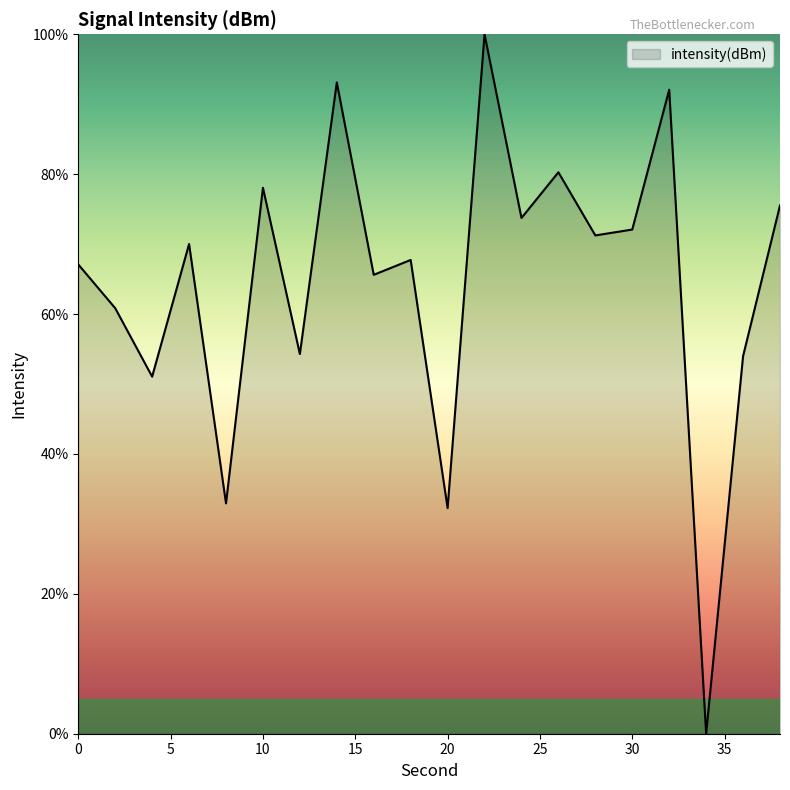

What is the average value?

64.6